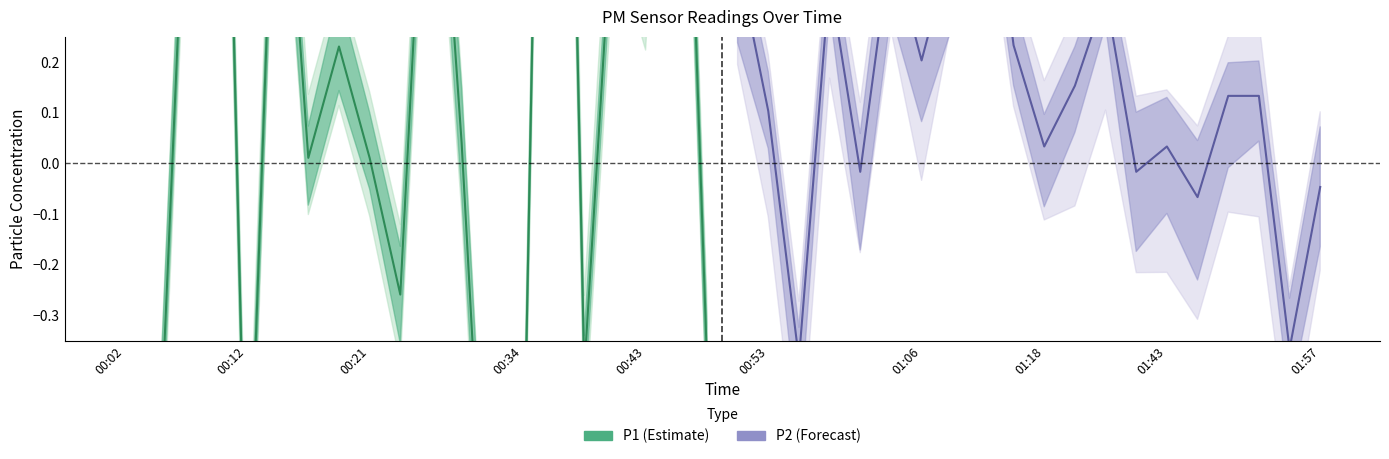

Is the value of P1 (Estimate) at 01:06 greater than the value of P2 (Forecast) at 00:43?

Yes